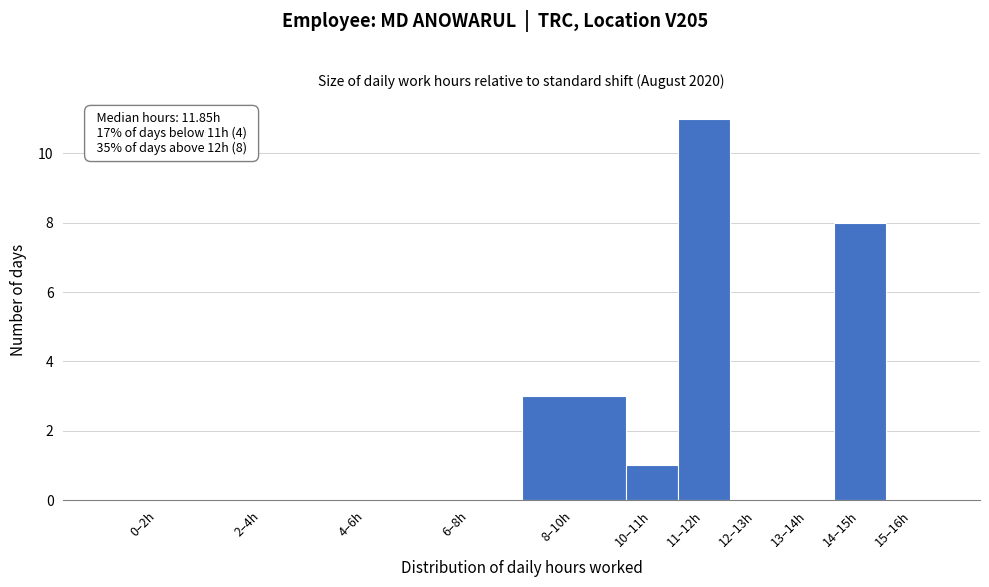

Reading left to right, what are all the values shown in this chart?

0–2h=0	2–4h=0	4–6h=0	6–8h=0	8–10h=3	10–11h=1	11–12h=11	12–13h=0	13–14h=0	14–15h=8	15–16h=0